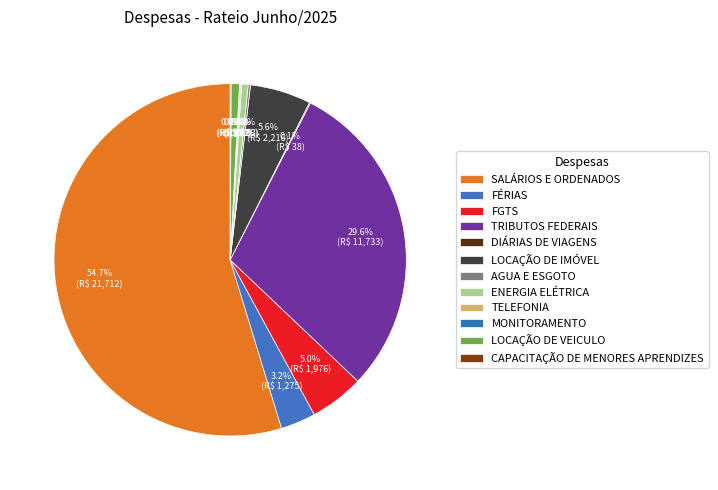

Is it true that LOCAÇÃO DE VEICULO is 11% of the pie?

False